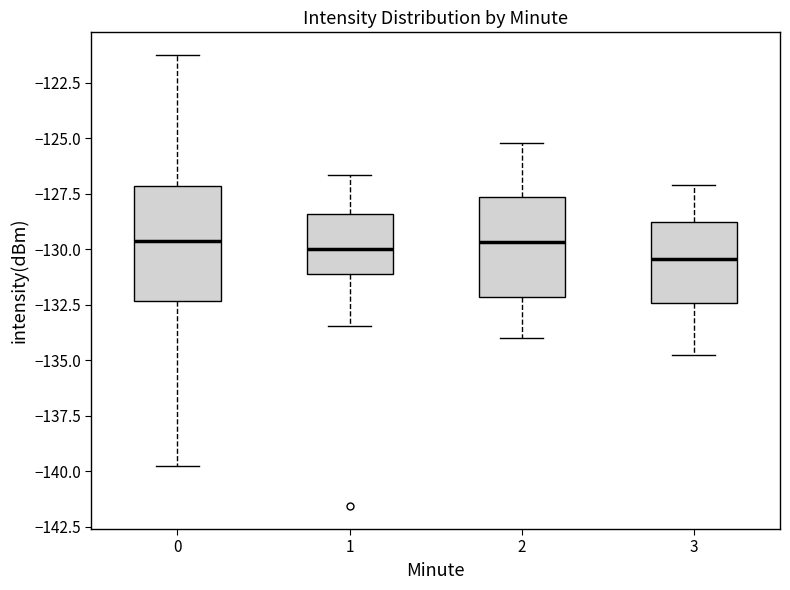

Where does the median line of the box at x = 0 sit on the y-axis? The values are not printed on the chart, so give them approximately, as read against the axis.

-129.5